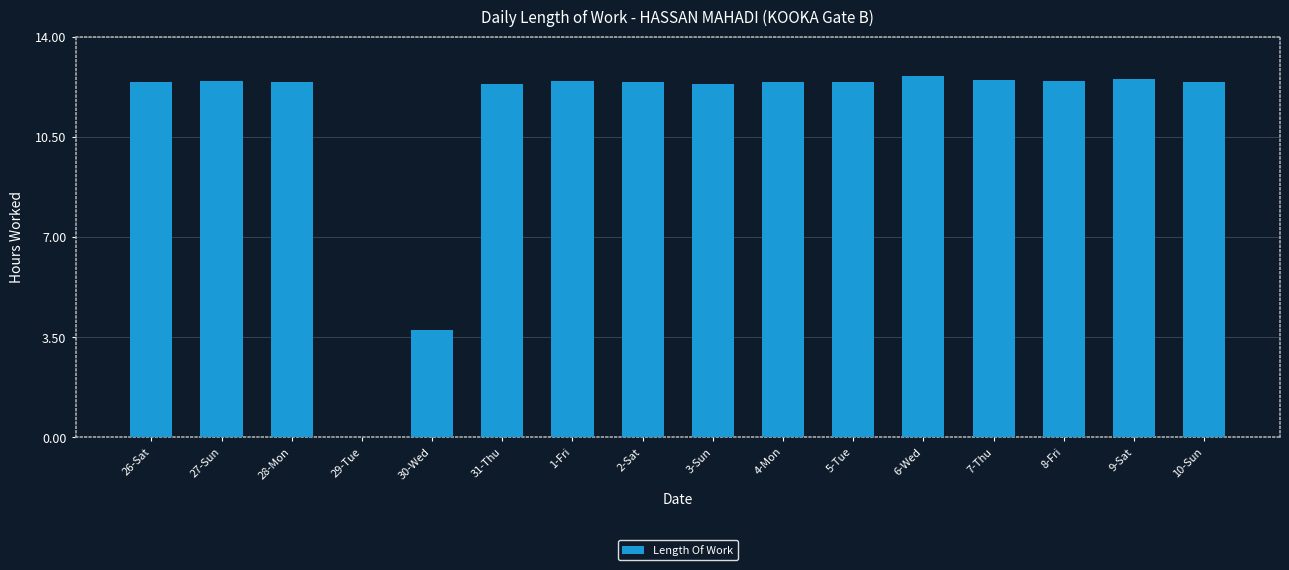

Does the chart contain stacked bars?

No